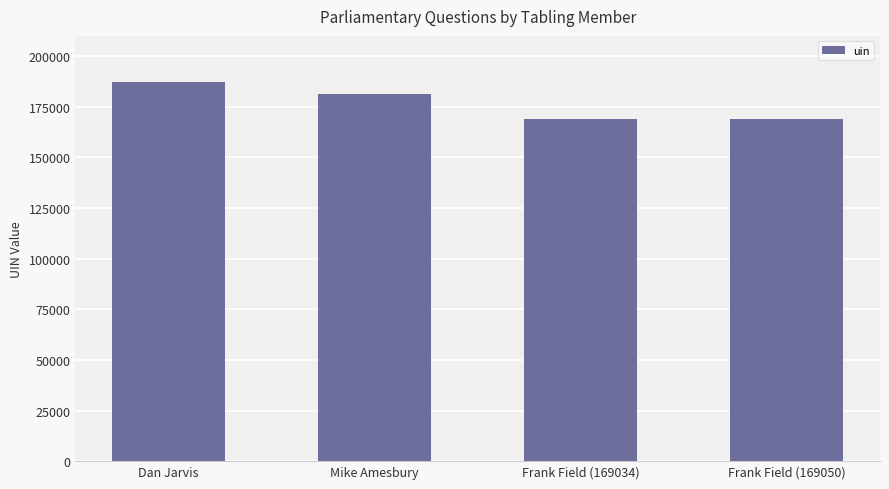

What is the value of the 1st bar from the left?

187333